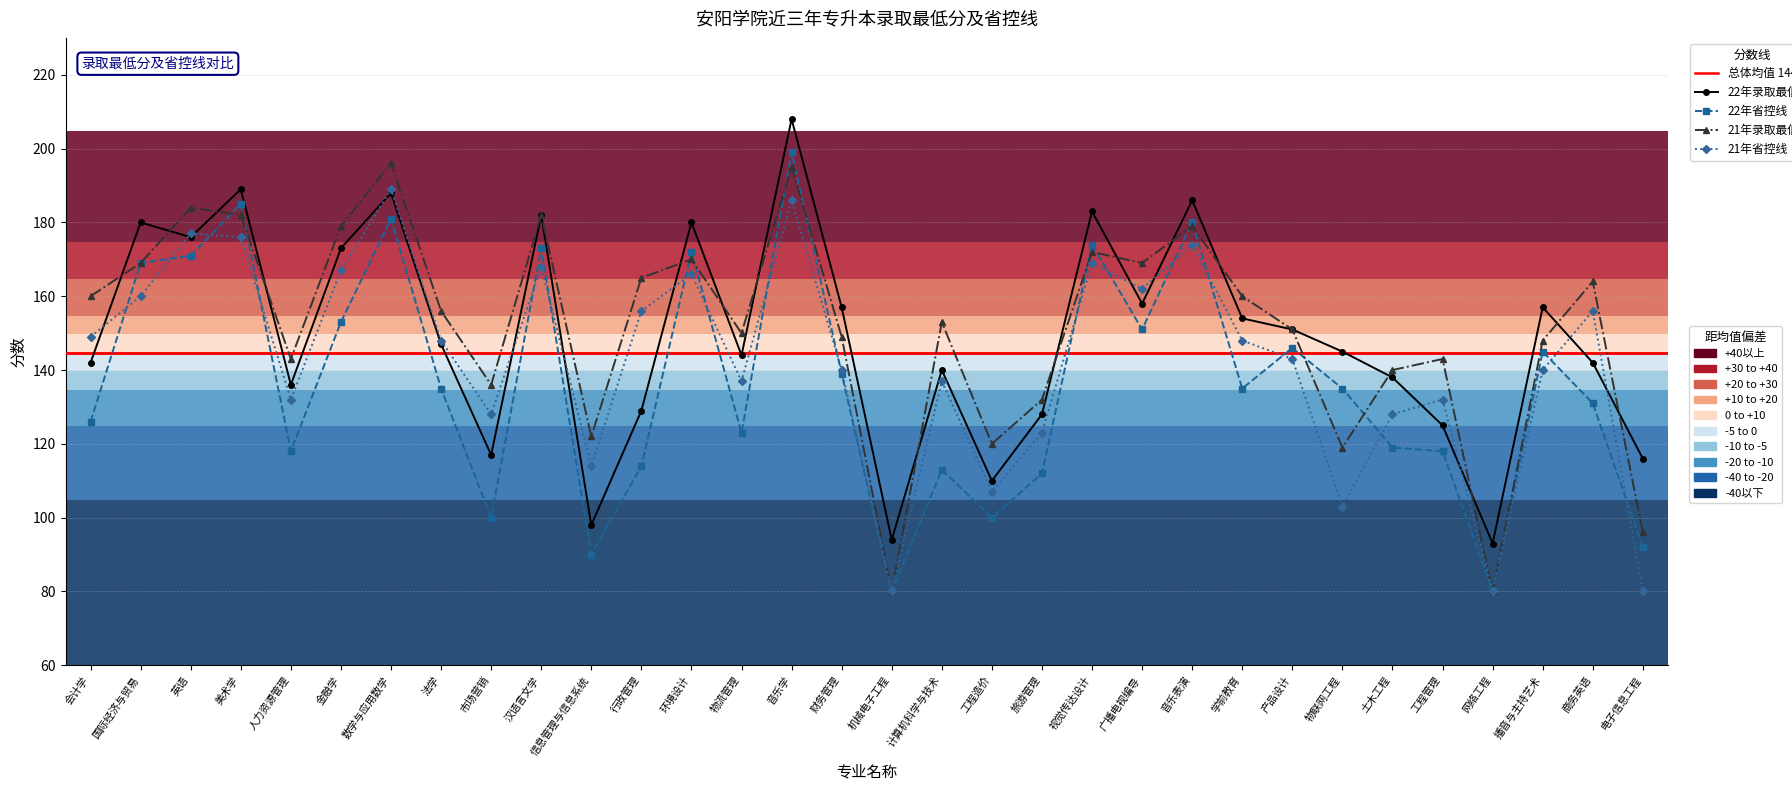

What is the label of the 8th point from the right?

产品设计